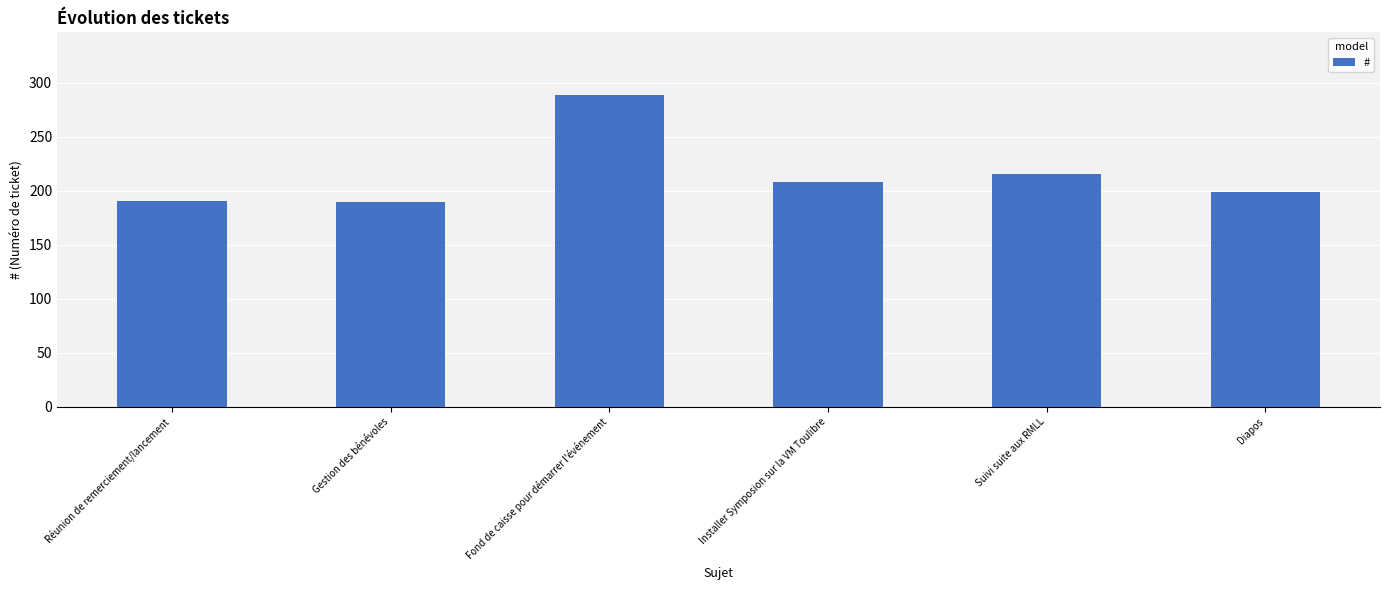

How many data points are less than 208?

3